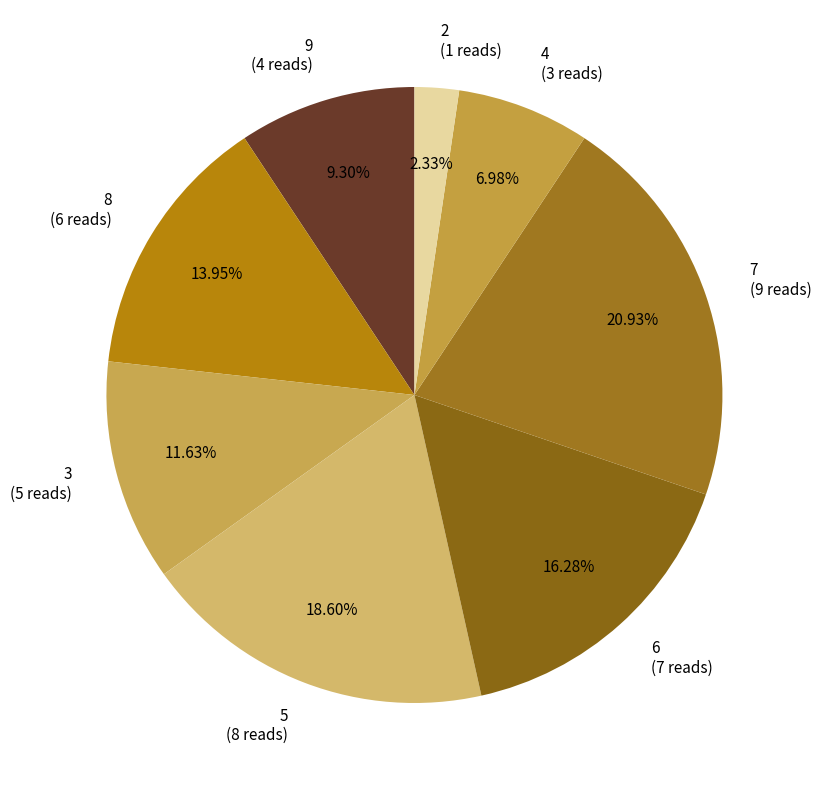

Which category has the biggest portion of the pie?

7